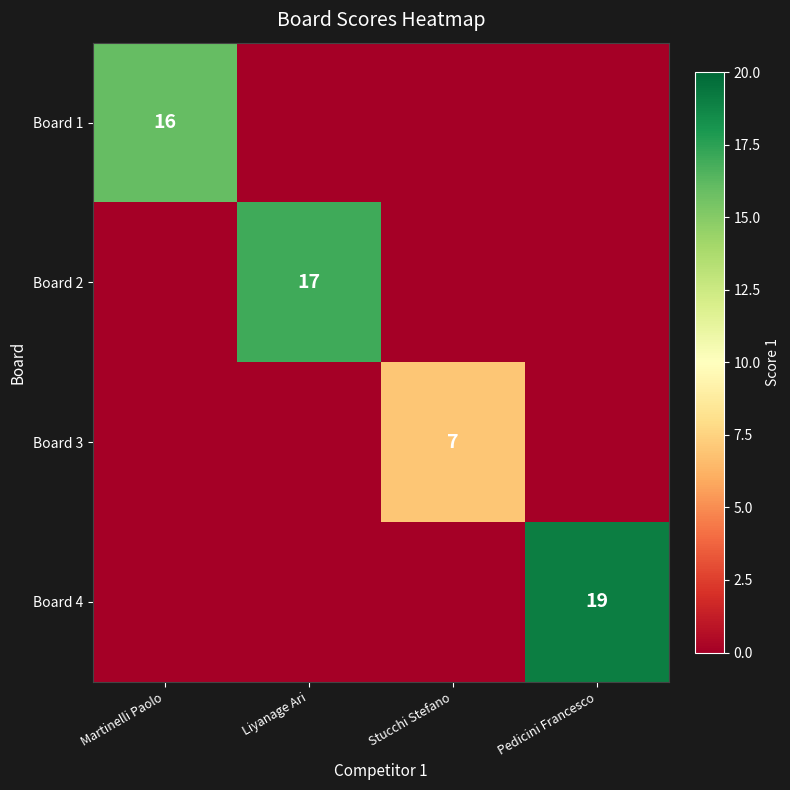

At how many categories does at least one series exceed 8?

3